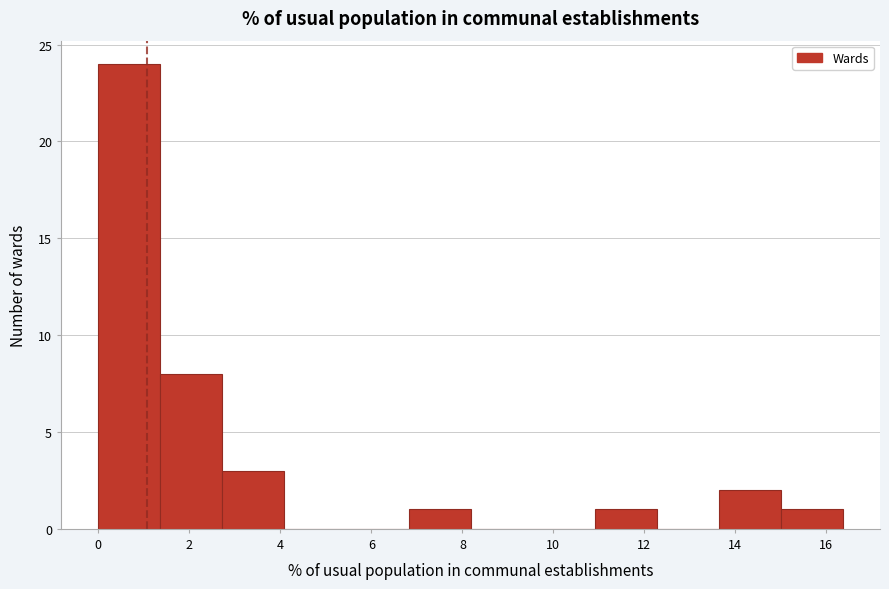

How tall is the bar that spans 11.0 to 12.2 on the x-axis? Neither the bar edges nor the heights are printed on the chart, so give them approximately, as read against the axes.

1